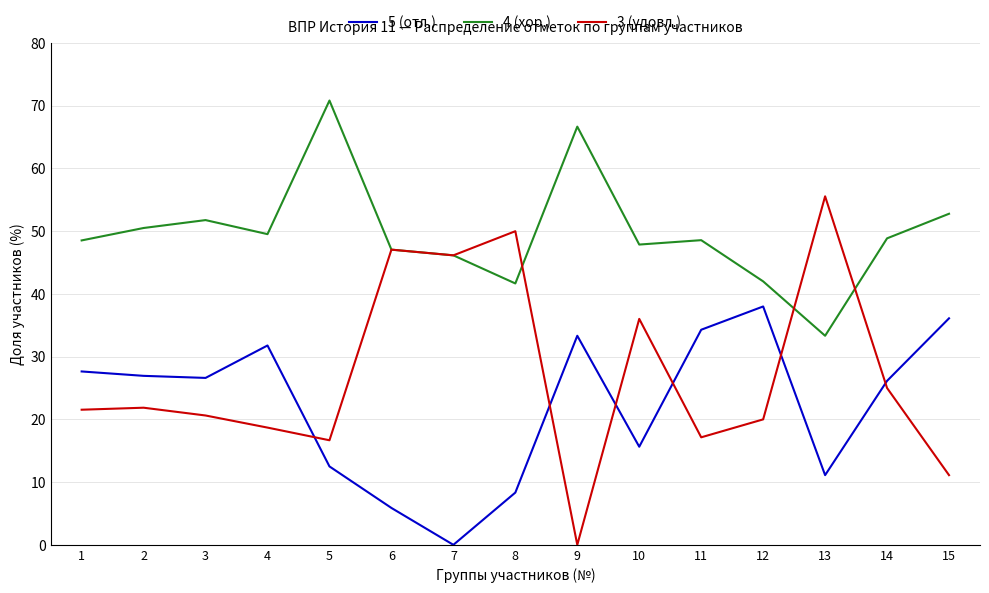

True or false: 3 (удовл.) and 5 (отл.) intersect in this chart.

True